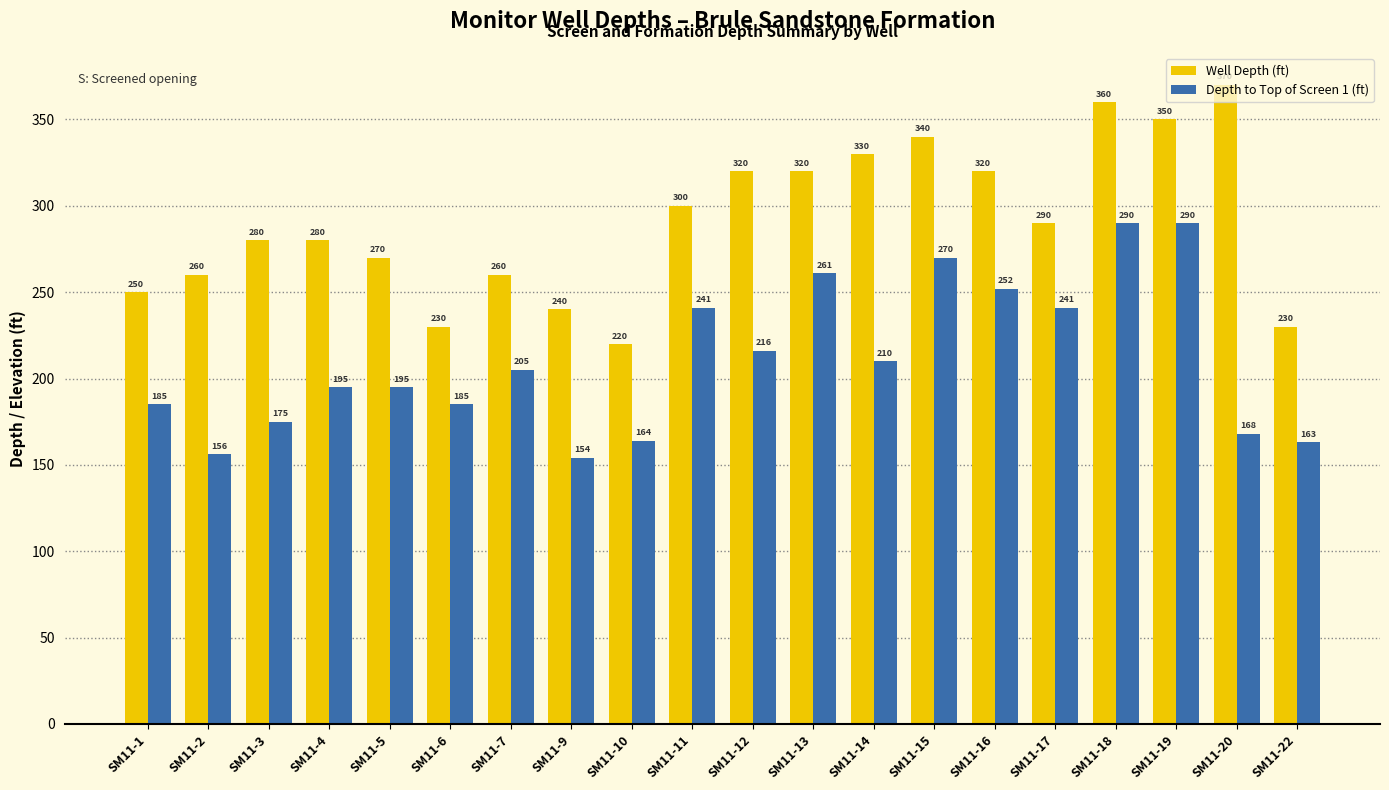

Between SM11-4 and SM11-20, which series saw the biggest shift?

Well Depth (ft)